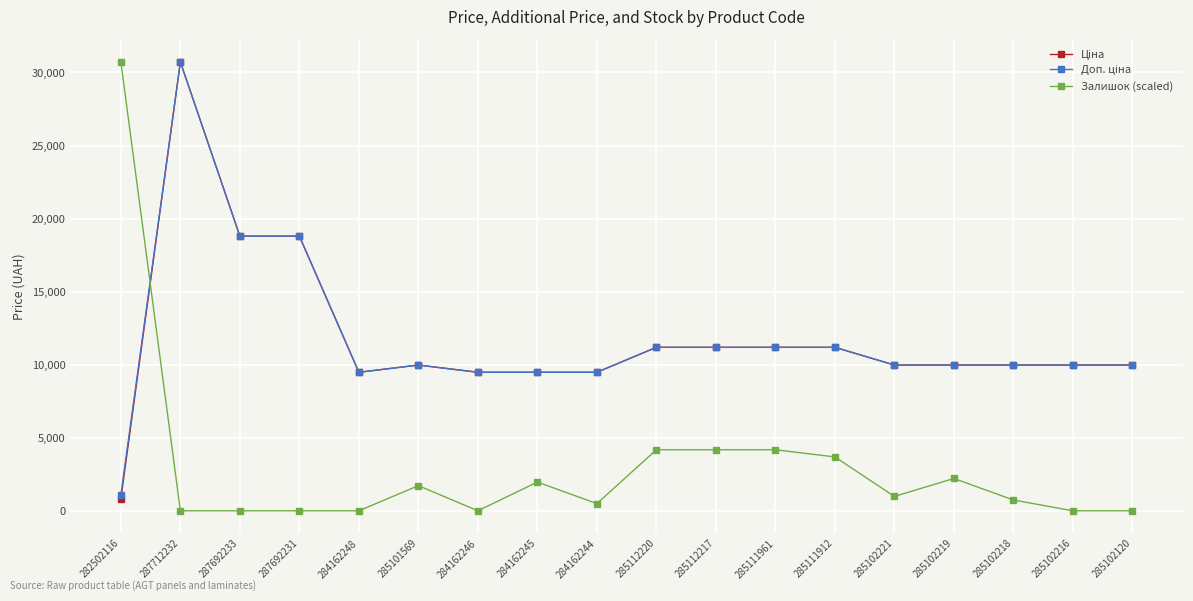

At how many categories does at least one series exceed 16452?

4